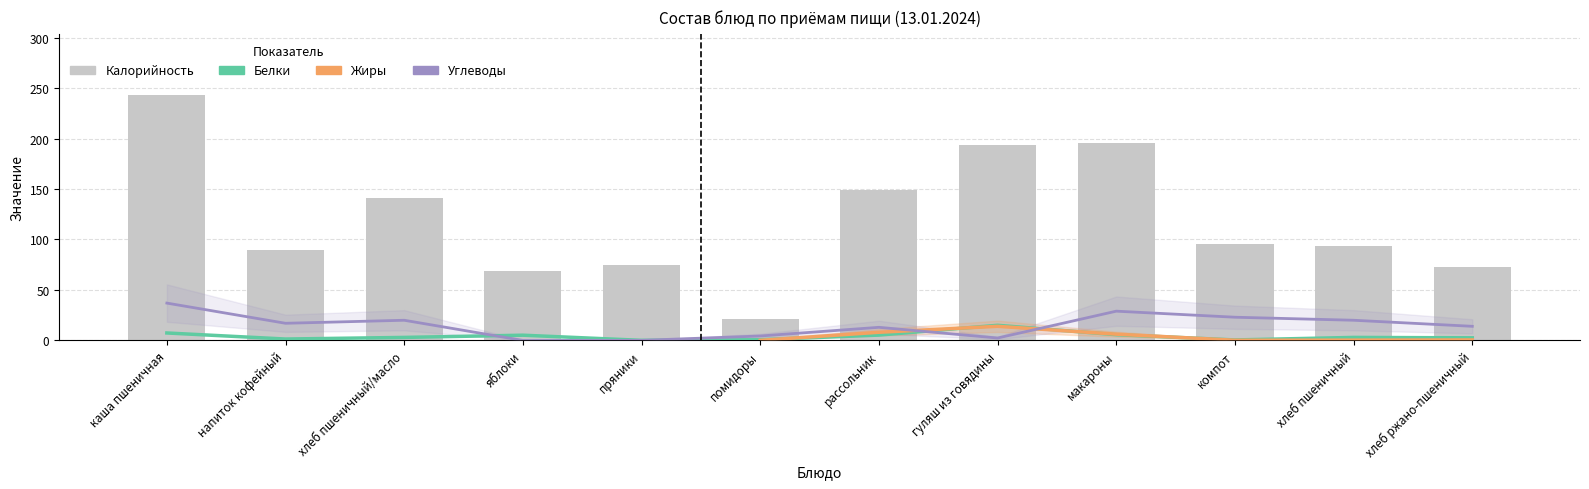

Which series has the largest total across all categories?

Калорийность